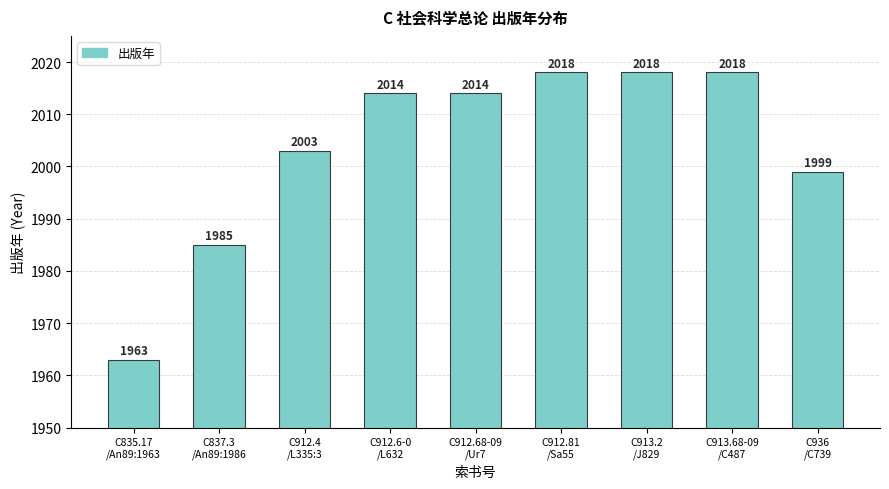

Does the chart contain any negative values?

No